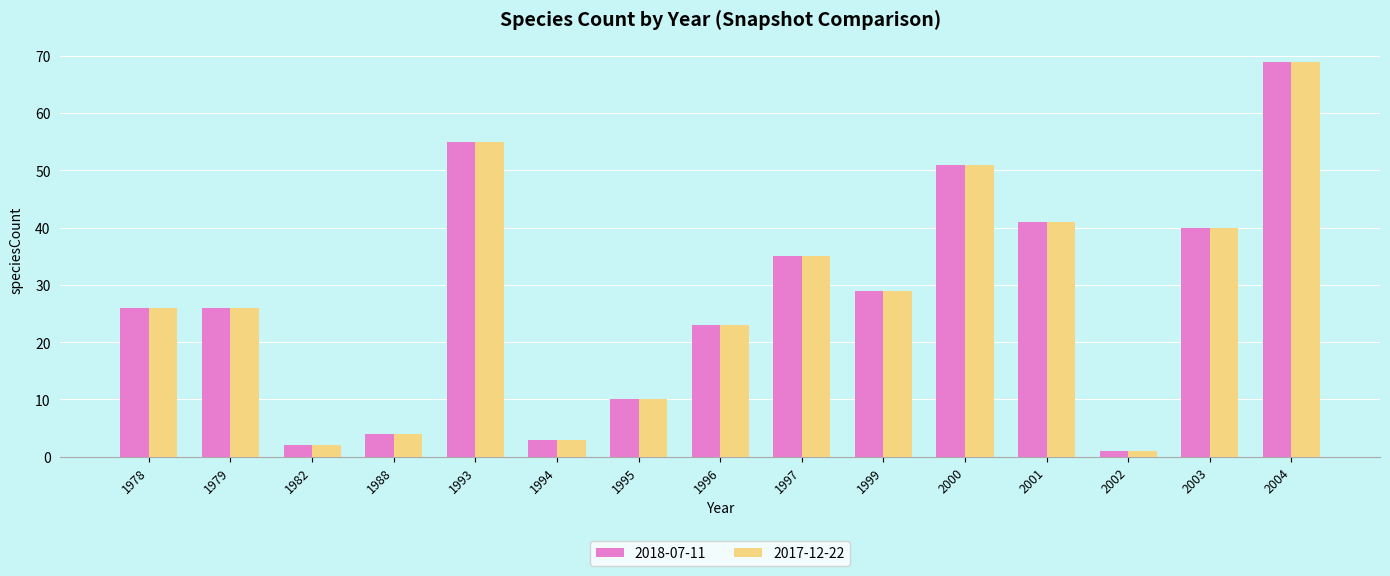

Count the number of data series in this chart.

2